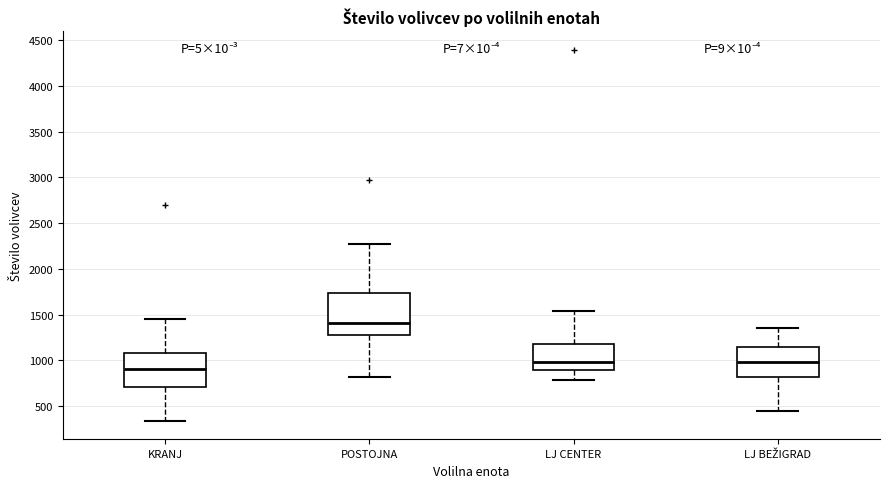

Comparing the boxes themselves (not the whiskers), which one is the tallest?

POSTOJNA